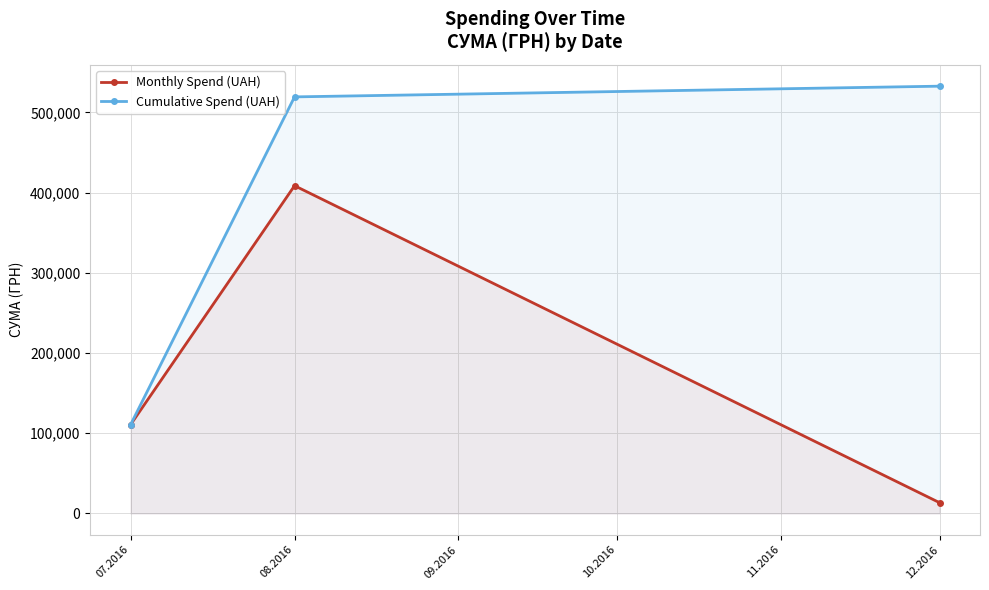

How many values in the Monthly Spend (UAH) series exceed 110757?

2